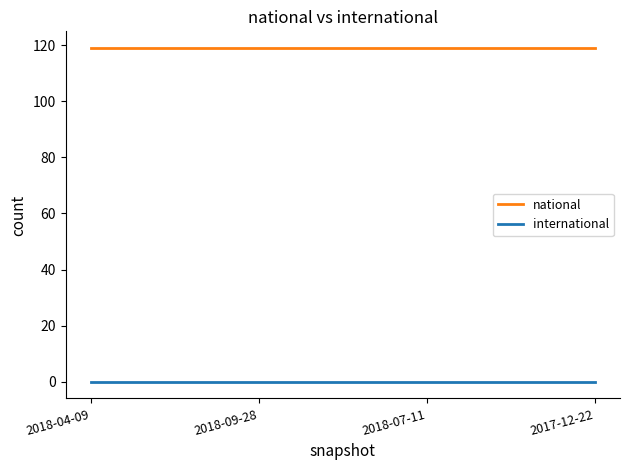

Reading left to right, extract all data points from this chart.

national: 2018-04-09=119	2018-09-28=119	2018-07-11=119	2017-12-22=119
international: 2018-04-09=0	2018-09-28=0	2018-07-11=0	2017-12-22=0